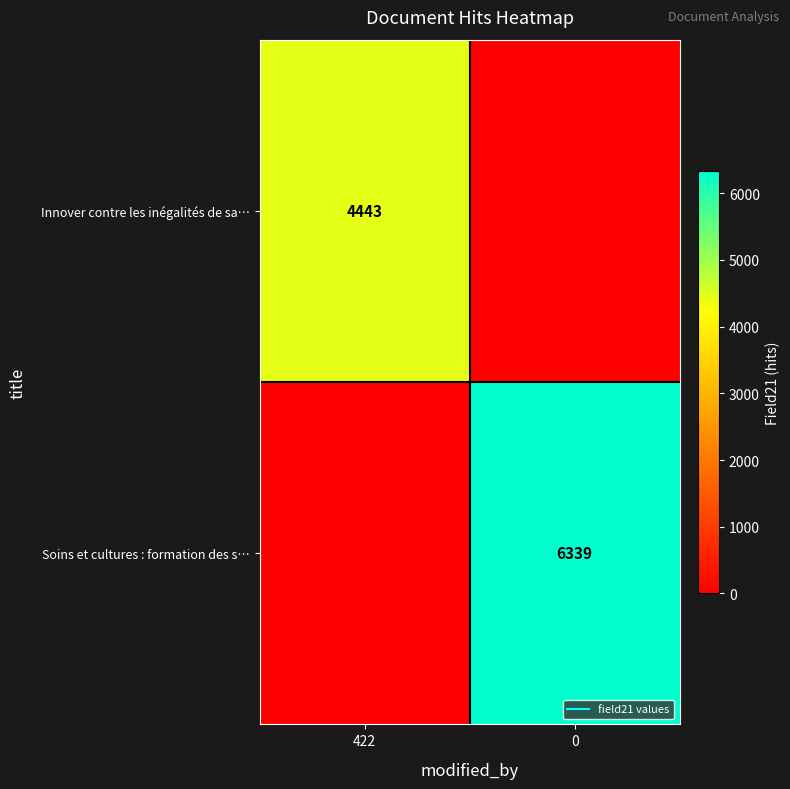

How many data points in Soins et cultures : formation des s… are less than 6339?

1